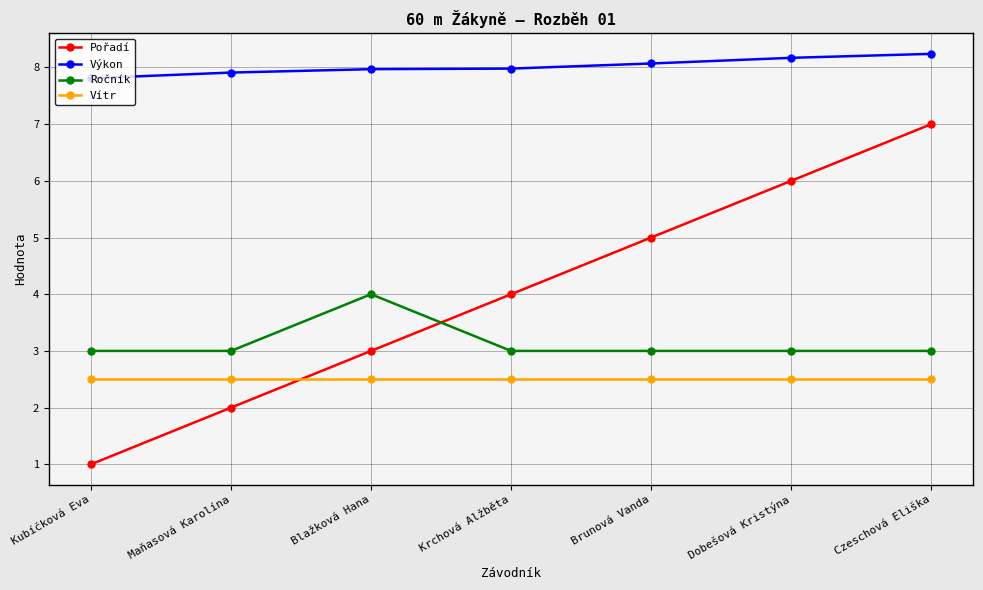

Rank the series at Krchová Alžběta from highest to lowest value.

Výkon, Pořadí, Ročník, Vítr